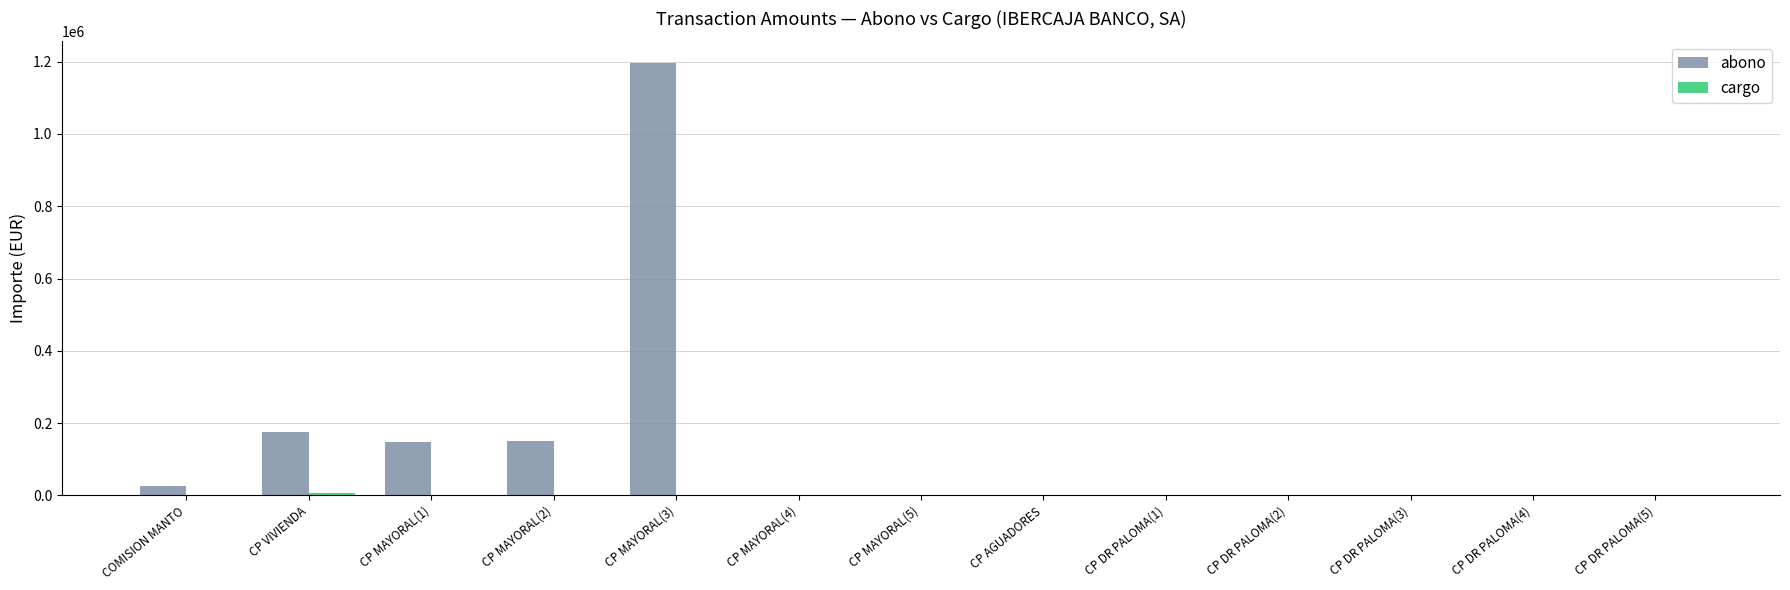

Is it true that abono equals 24693.3 at COMISION MANTO?

True